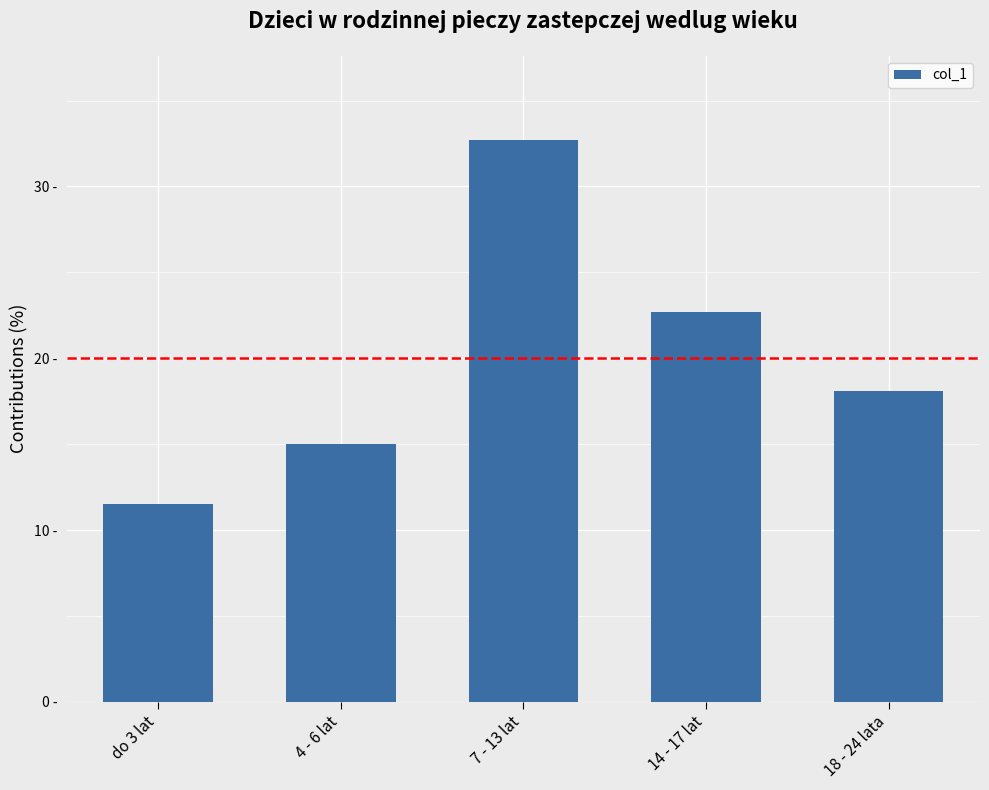

What is the change in value from 4 - 6 lat to 14 - 17 lat?

+7.7